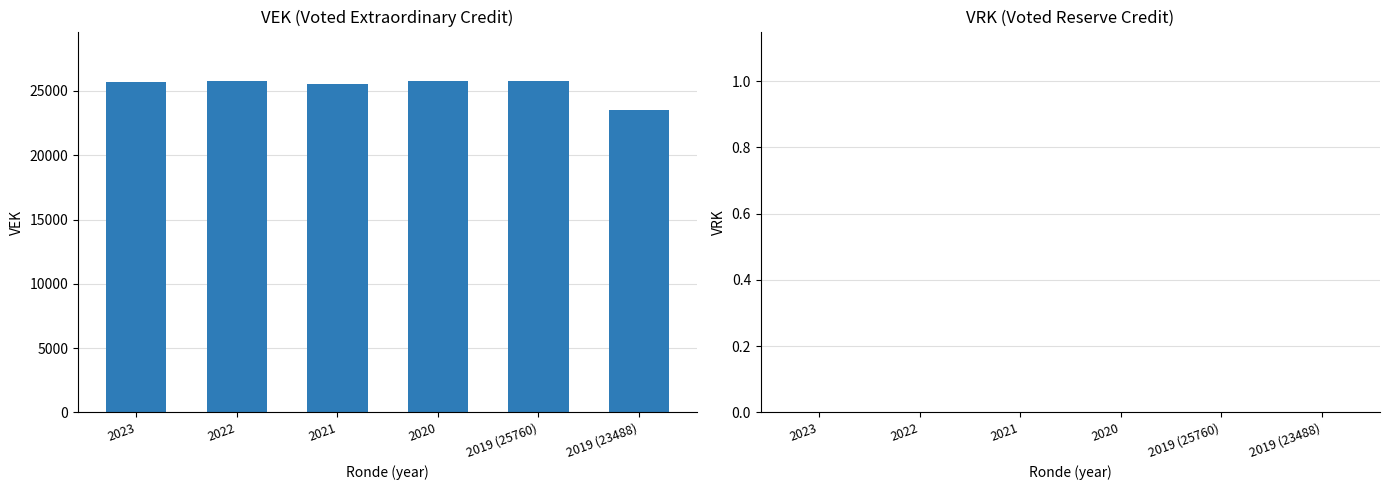

True or false: the data shows 23488 at 2019 (23488).

True